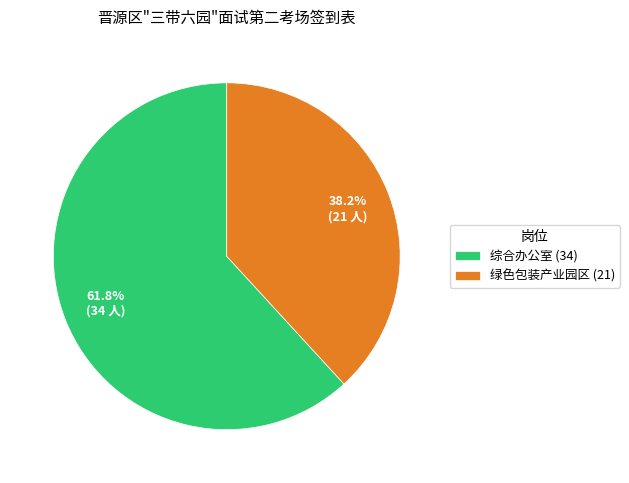

Combined, do 综合办公室 and 绿色包装产业园区 account for over 50%?

Yes